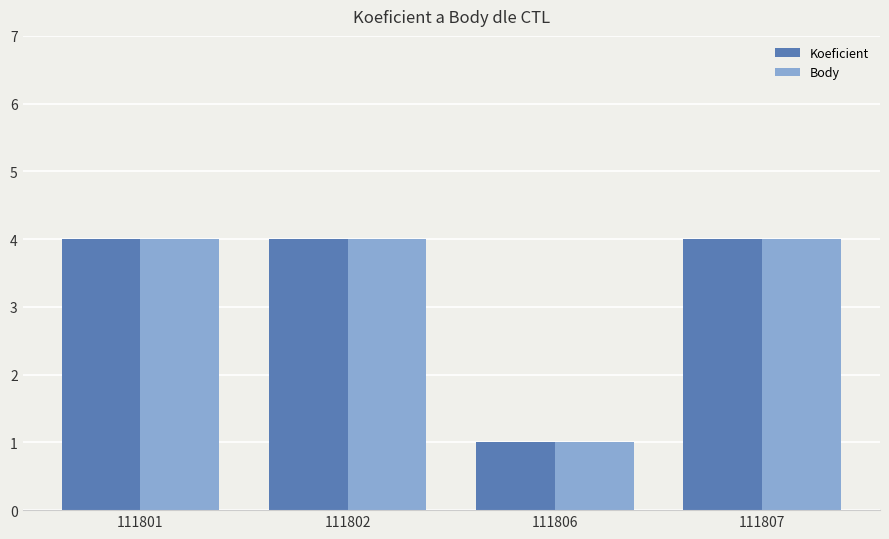

What is the maximum value for Koeficient?

4